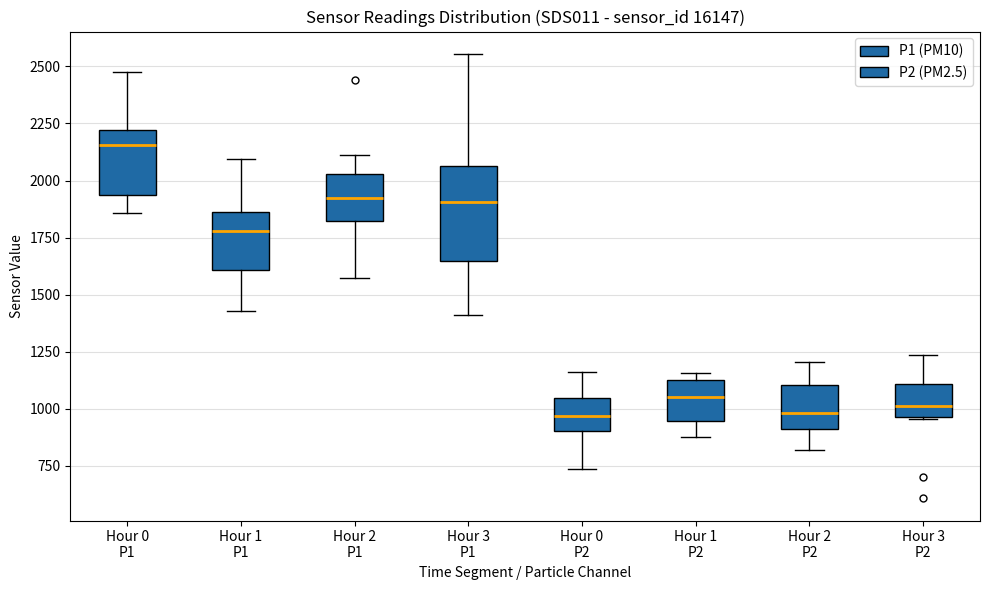

Where does the upper whisker of the box for Hour 2 P2 end on the y-axis? The values are not printed on the chart, so give them approximately, as read against the axis.

1200